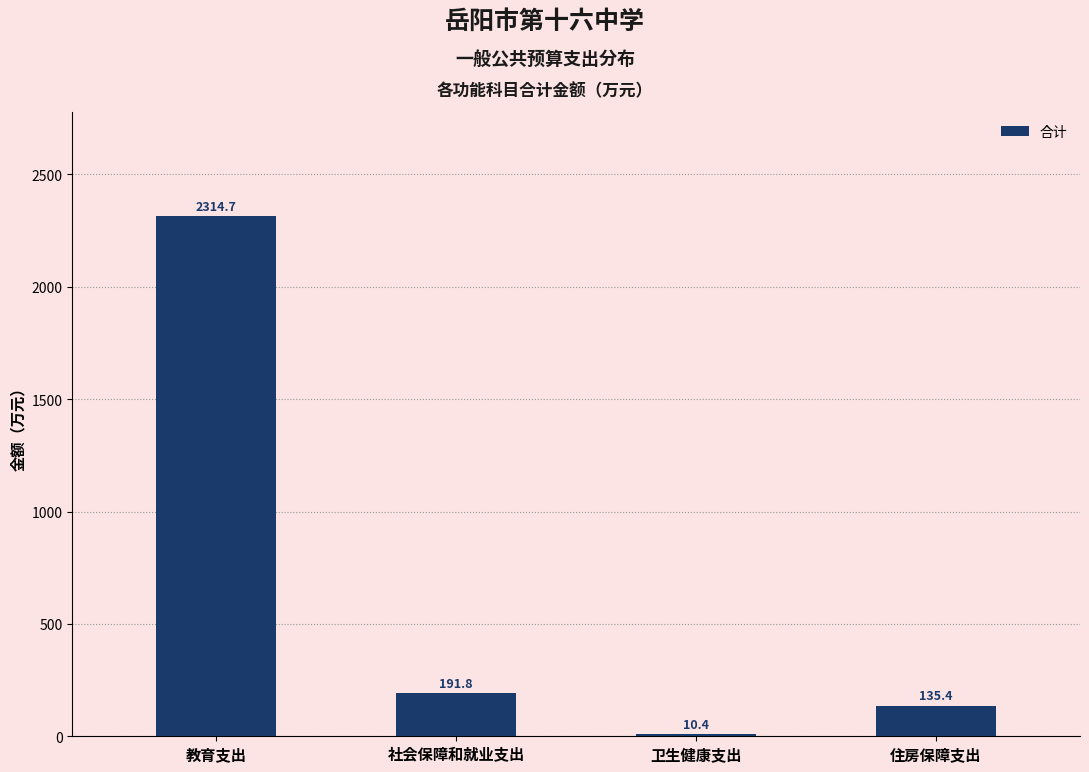

Reading left to right, transcribe all the data shown in this chart.

教育支出=2314.7	社会保障和就业支出=191.8	卫生健康支出=10.4	住房保障支出=135.4